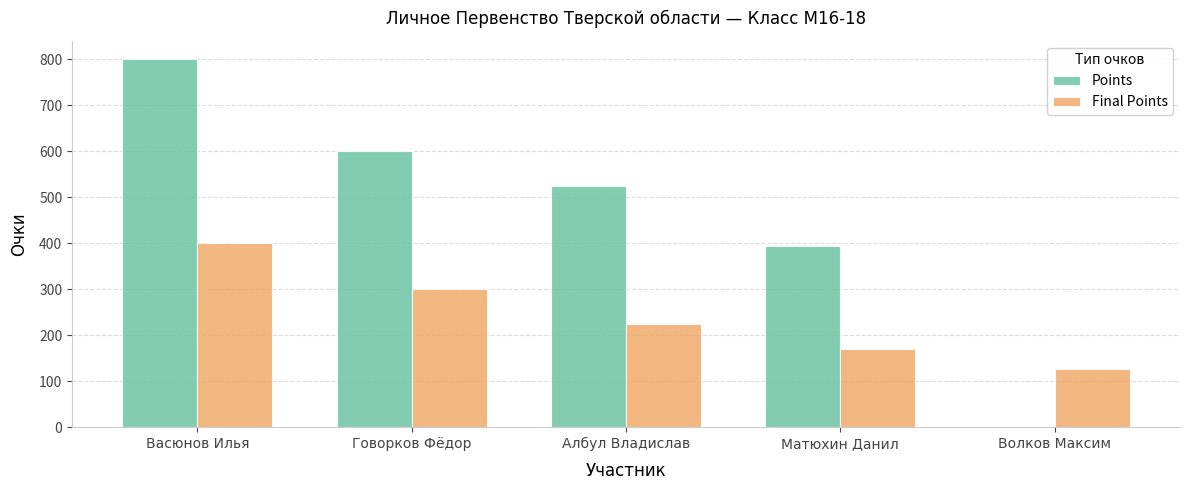

Reading right to left, extract all data points from this chart.

Points: 0	394	525	600	800
Final Points: 127	169	225	300	400